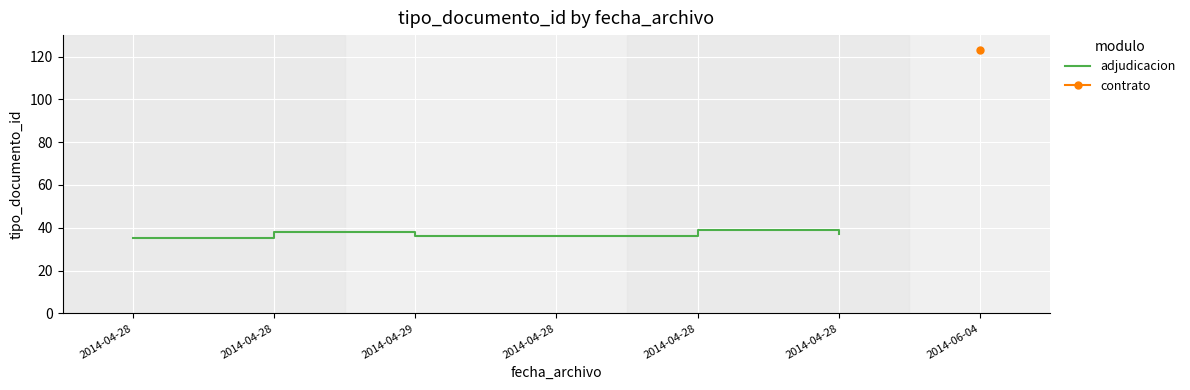

List the labels in order of value, smallest first.

2014-04-28, 2014-04-29, 2014-04-28, 2014-04-28, 2014-04-28, 2014-04-28